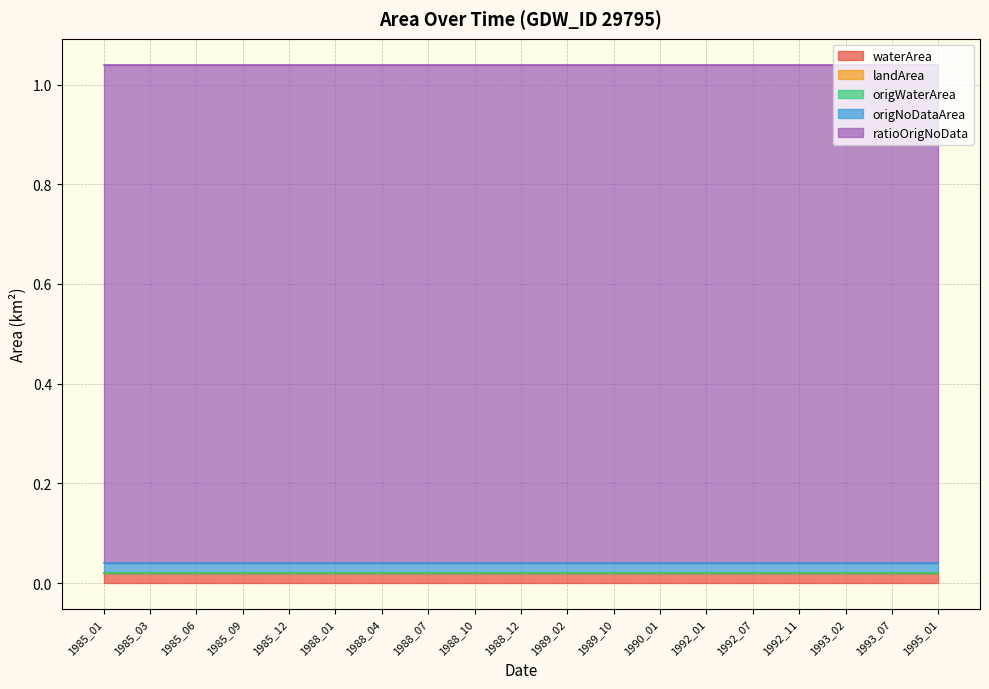

True or false: landArea and ratioOrigNoData intersect in this chart.

False